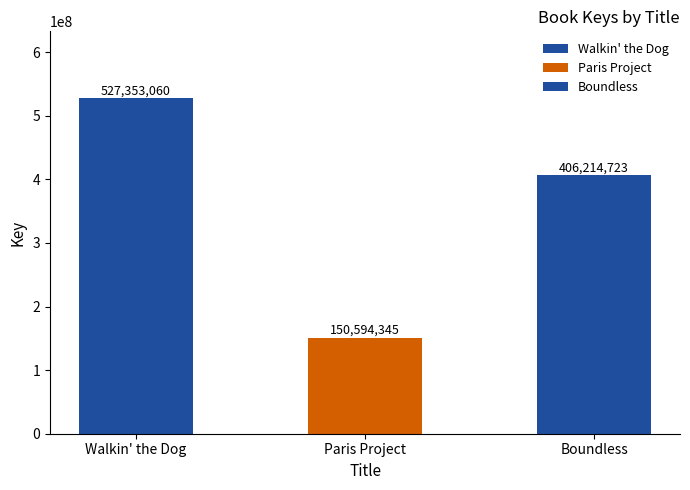

Reading left to right, transcribe all the data shown in this chart.

Walkin' the Dog=527353060	Paris Project=150594345	Boundless=406214723